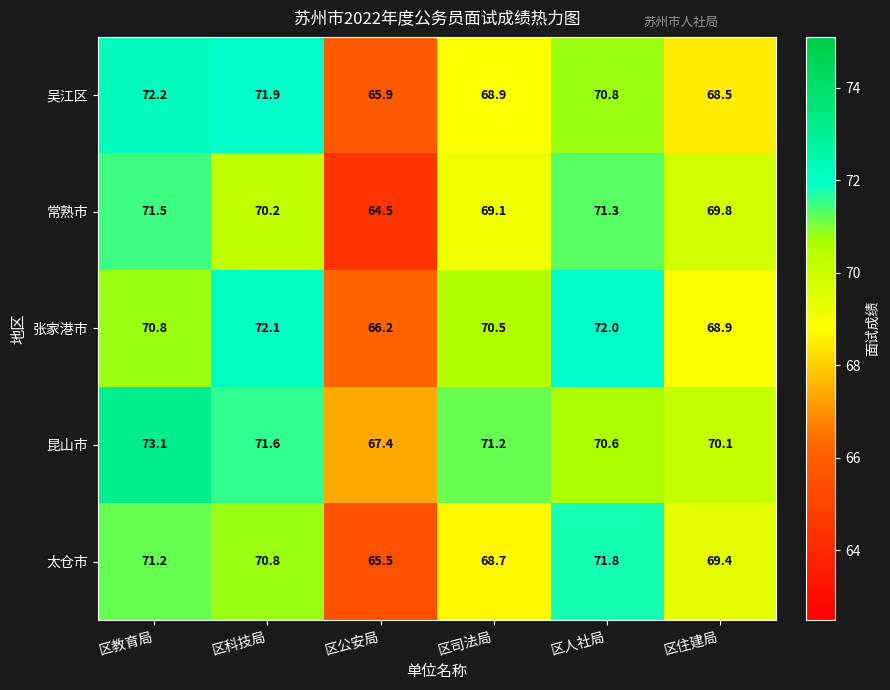

What is the minimum value shown in the chart?

64.5